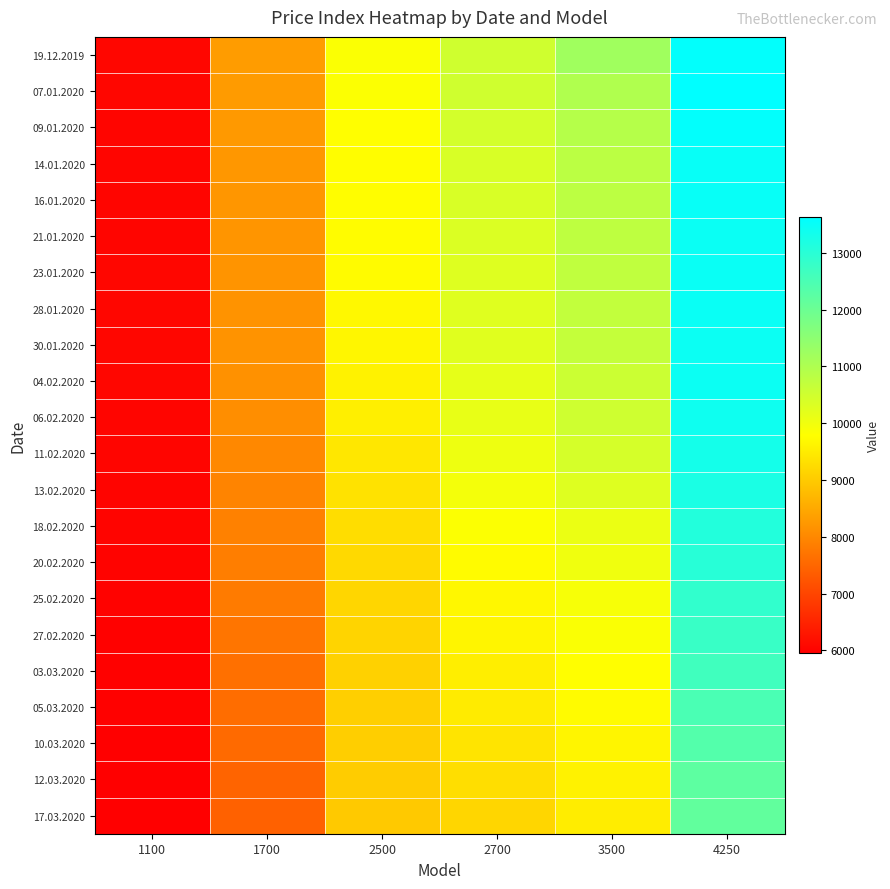

Rank the series by their maximum value, from highest to lowest.

07.01.2020, 09.01.2020, 19.12.2019, 16.01.2020, 14.01.2020, 28.01.2020, 23.01.2020, 21.01.2020, 30.01.2020, 04.02.2020, 06.02.2020, 11.02.2020, 13.02.2020, 18.02.2020, 20.02.2020, 25.02.2020, 27.02.2020, 03.03.2020, 05.03.2020, 10.03.2020, 12.03.2020, 17.03.2020